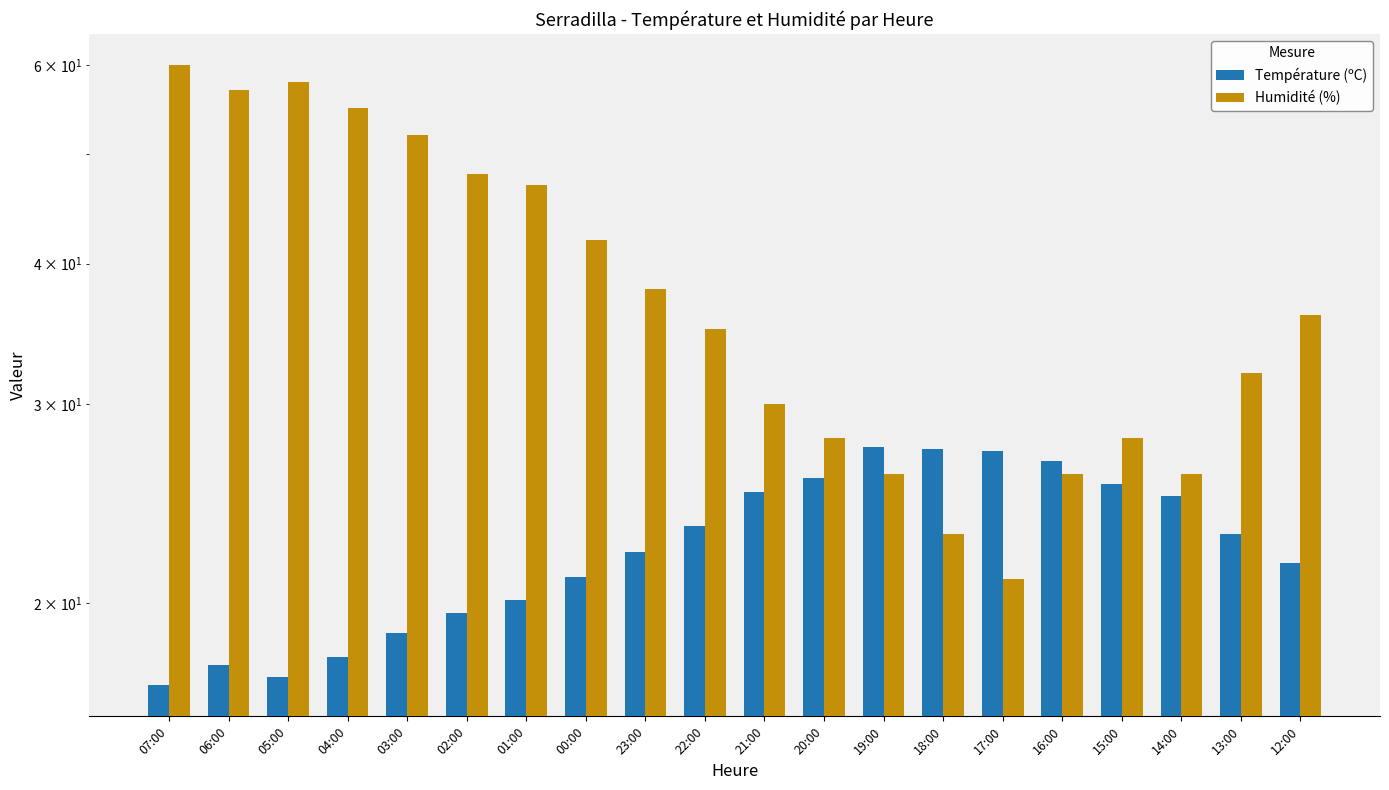

What is the average value of the Température (ºC) series?

22.5